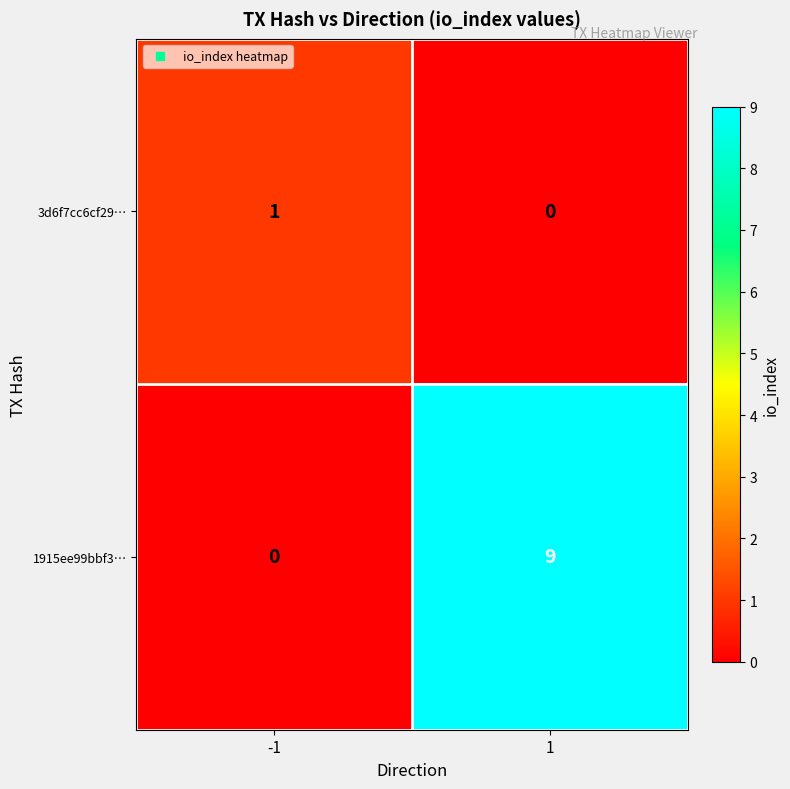

At 1, list the series in order from largest to smallest.

1915ee99bbf3…, 3d6f7cc6cf29…